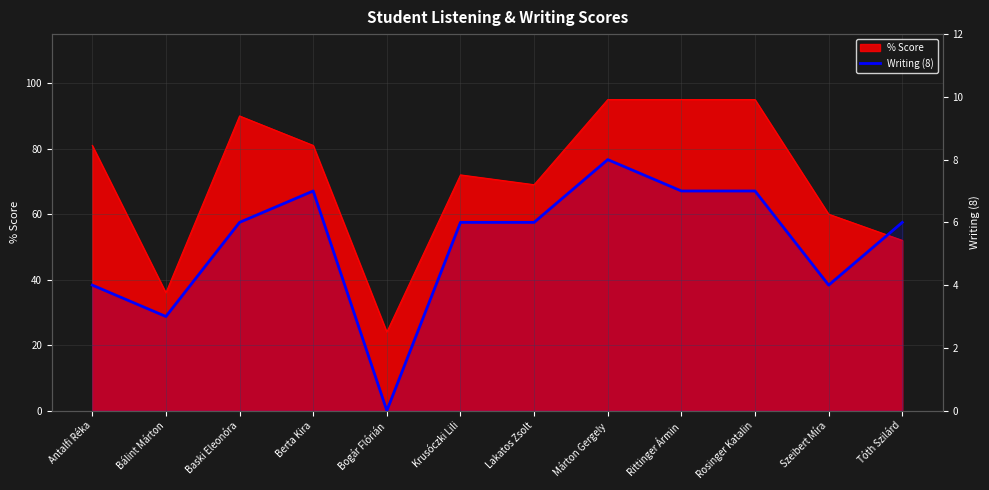

Is it true that the value at Berta Kira is 4?

False